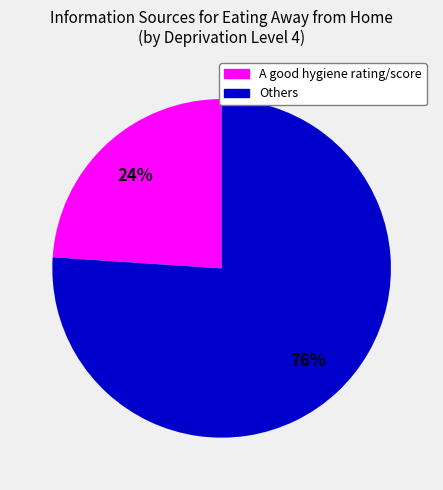

How many segments does this pie chart have?

2